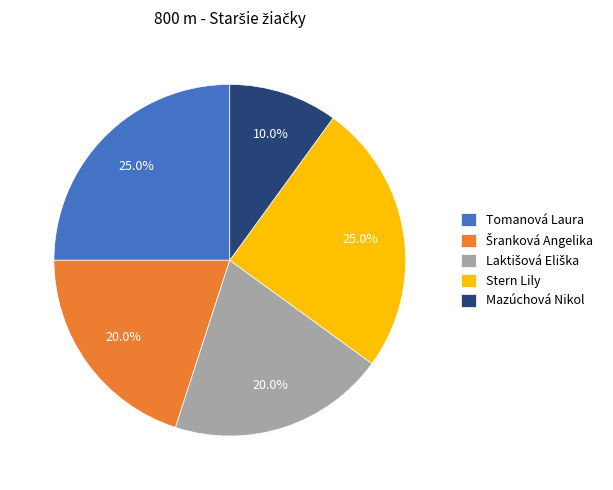

What is the smallest slice in the pie chart?

Mazúchová Nikol